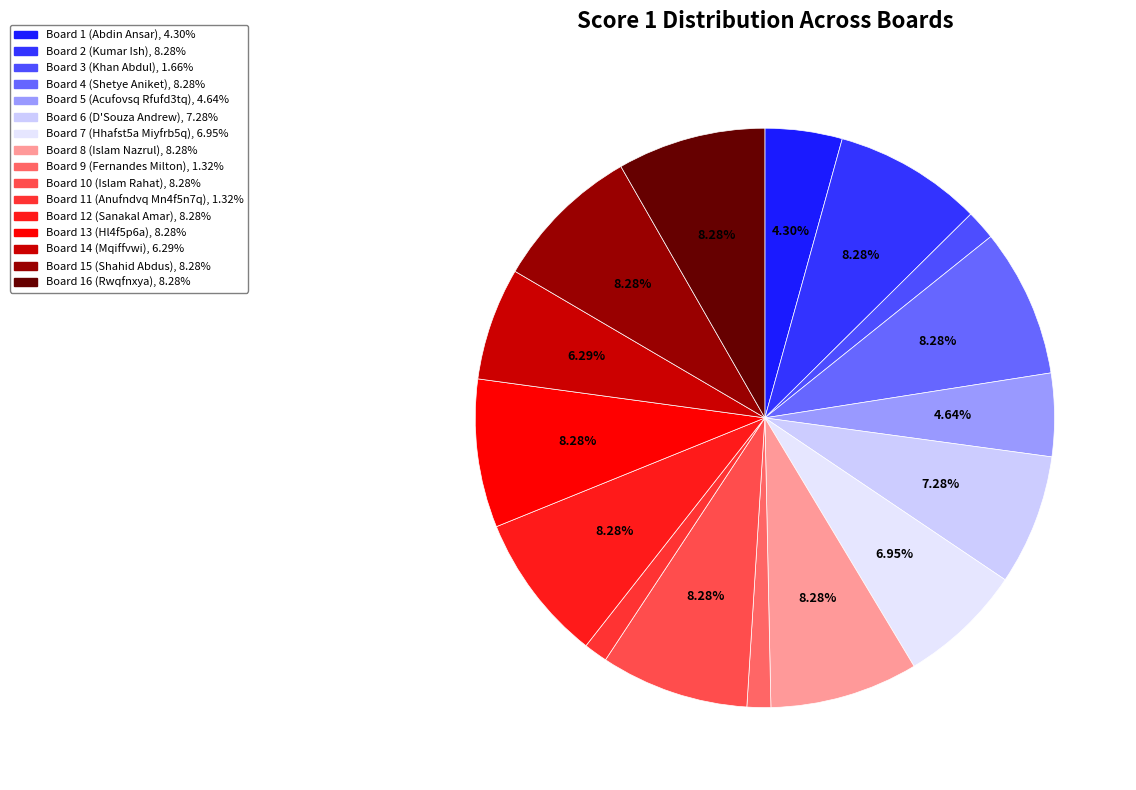

To the nearest percent, what is the difference between the largest and smallest slice percentages?

7%